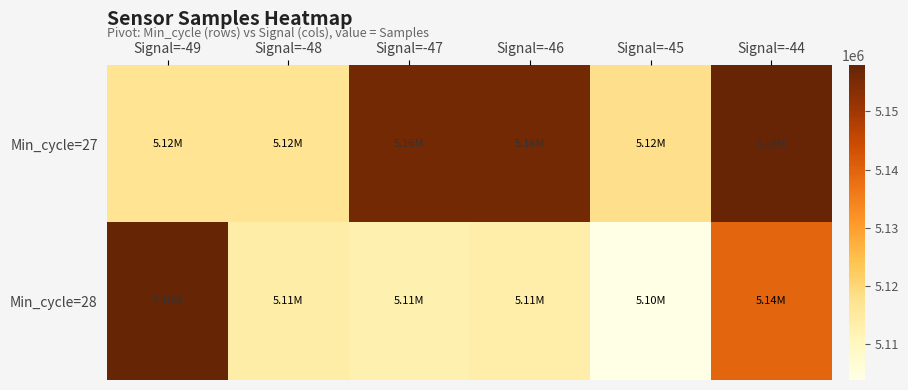

Between Signal=-48 and Signal=-44, which series saw the biggest shift?

Min_cycle=27